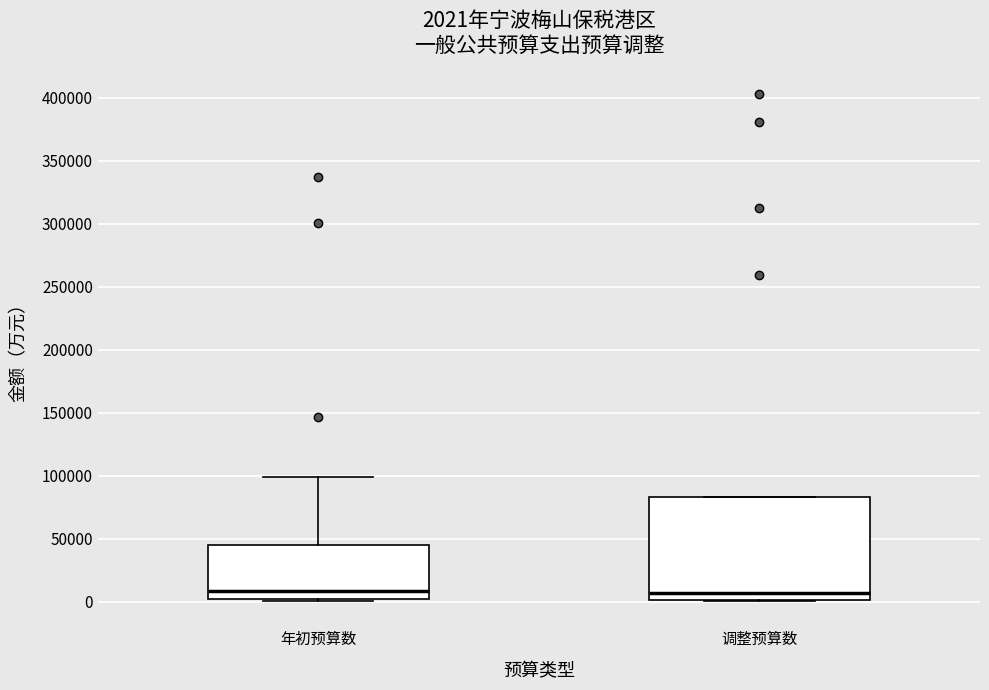

Comparing the boxes themselves (not the whiskers), which one is the tallest?

调整预算数